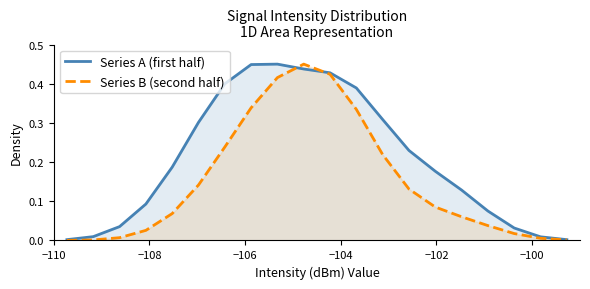

What is the value of the Series A (first half) point at the 10th from the left?

0.4